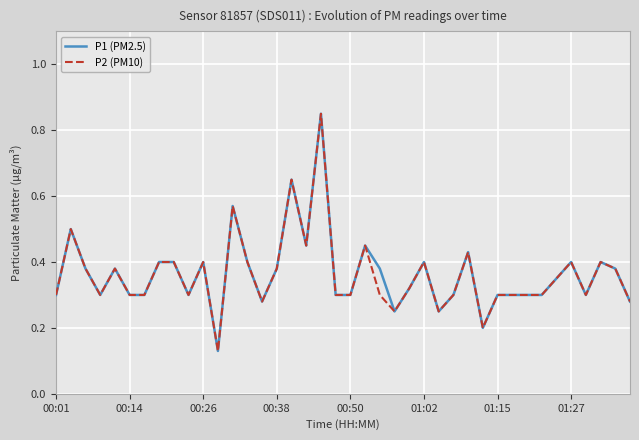

True or false: P1 (PM2.5) has a value of 0.6 at 01:27.

False